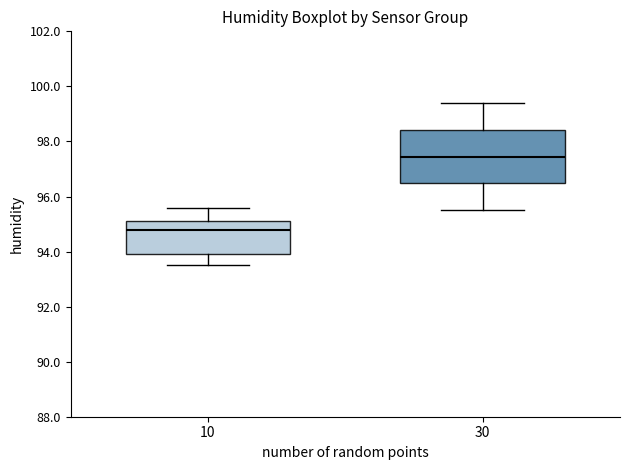

Reading left to right, read every box against the y-axis: the position of its median line, the range the box covers, and the ends of its whiskers. The values are not printed on the chart, so give them approximately, as read against the axis.

10: median 94.8, box 94.0 to 95.2, whiskers 93.6 to 95.6
30: median 97.4, box 96.4 to 98.4, whiskers 95.6 to 99.4